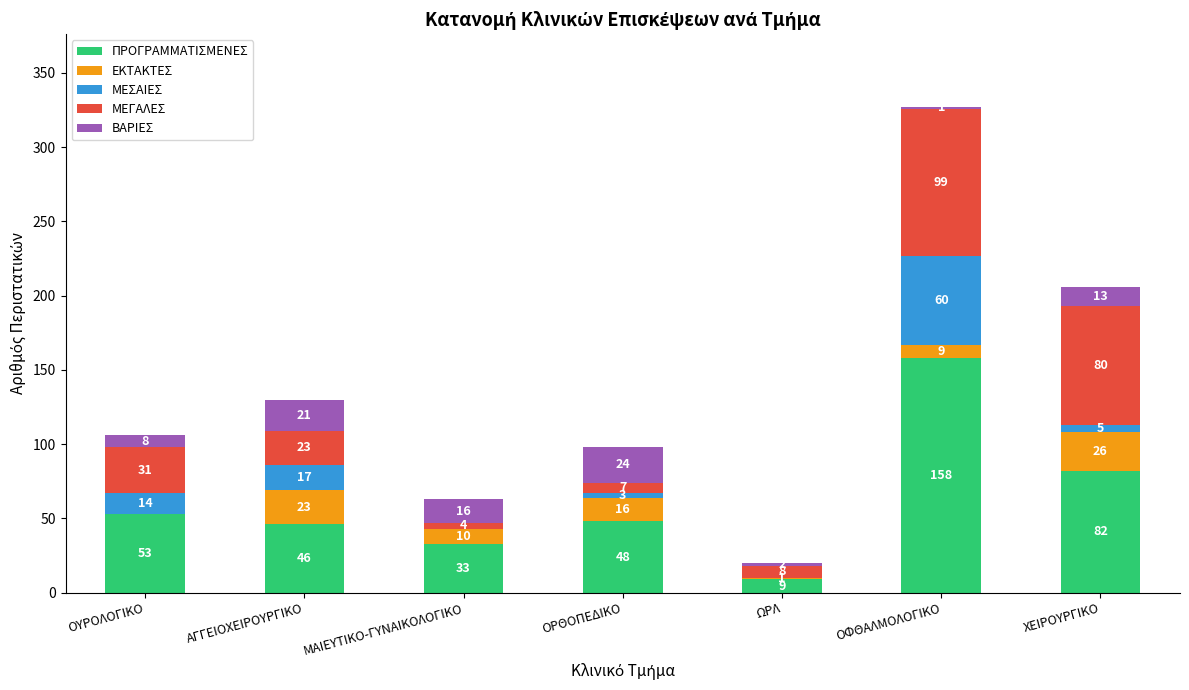

What are all the series names shown in the legend?

ΠΡΟΓΡΑΜΜΑΤΙΣΜΕΝΕΣ, ΕΚΤΑΚΤΕΣ, ΜΕΣΑΙΕΣ, ΜΕΓΑΛΕΣ, ΒΑΡΙΕΣ